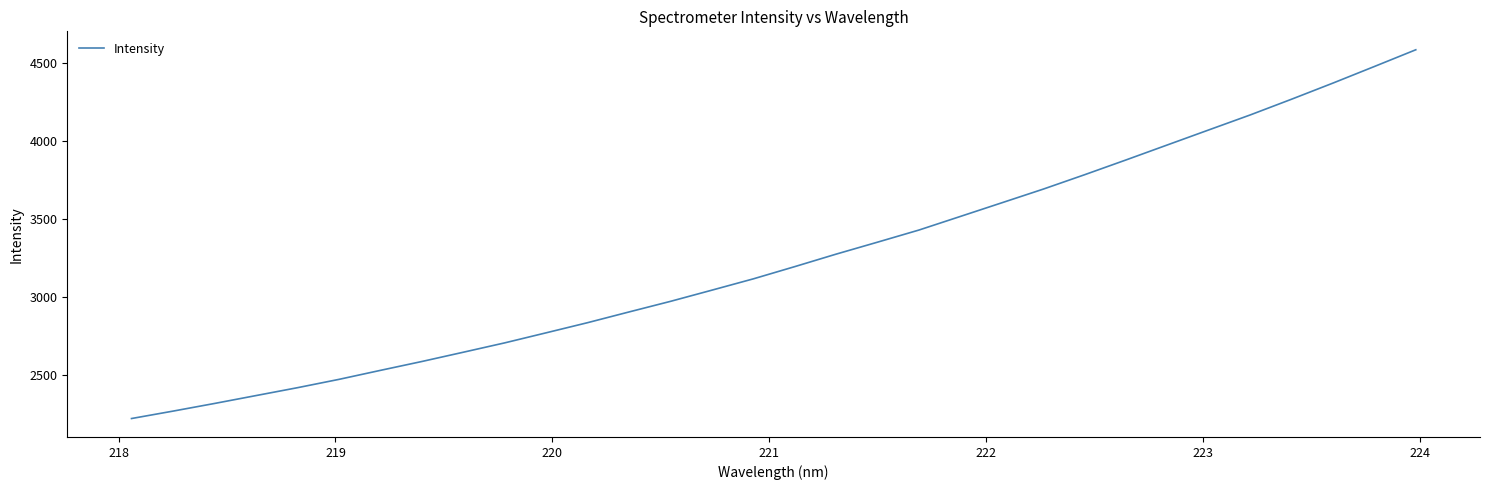

What is the maximum value shown in the chart?

4582.7